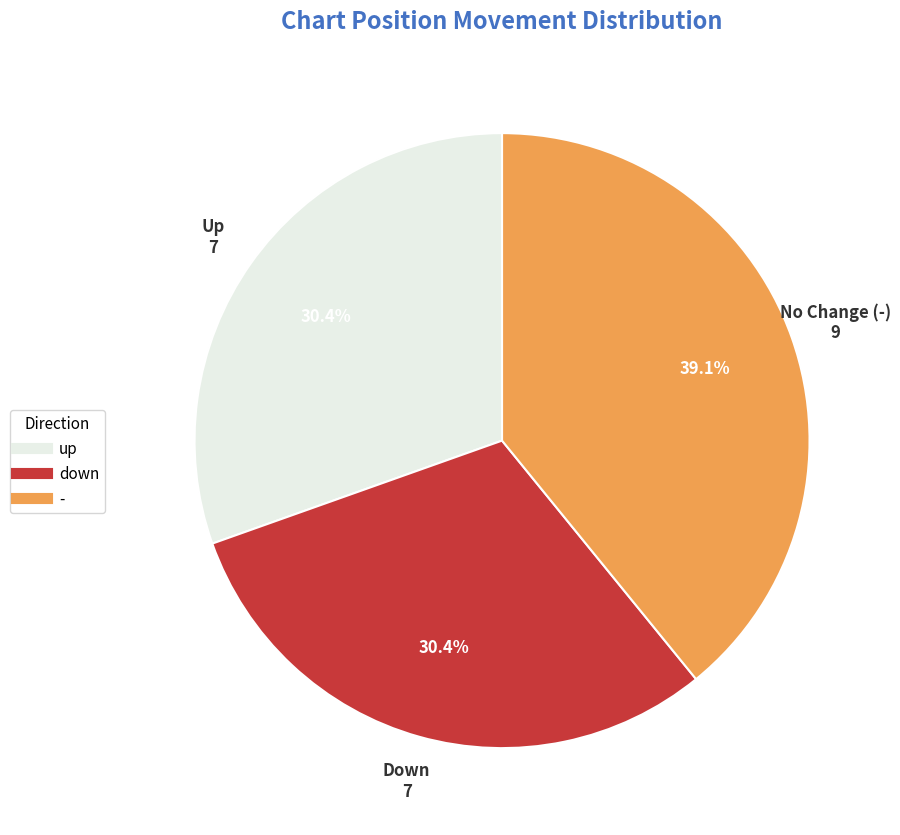

Which category has the biggest portion of the pie?

-